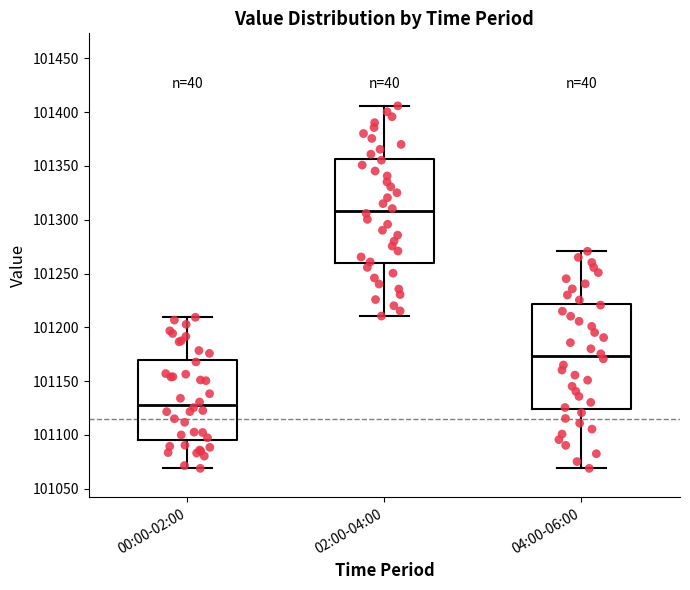

Where does the median line of the box for 02:00-04:00 sit on the y-axis? The values are not printed on the chart, so give them approximately, as read against the axis.

101310